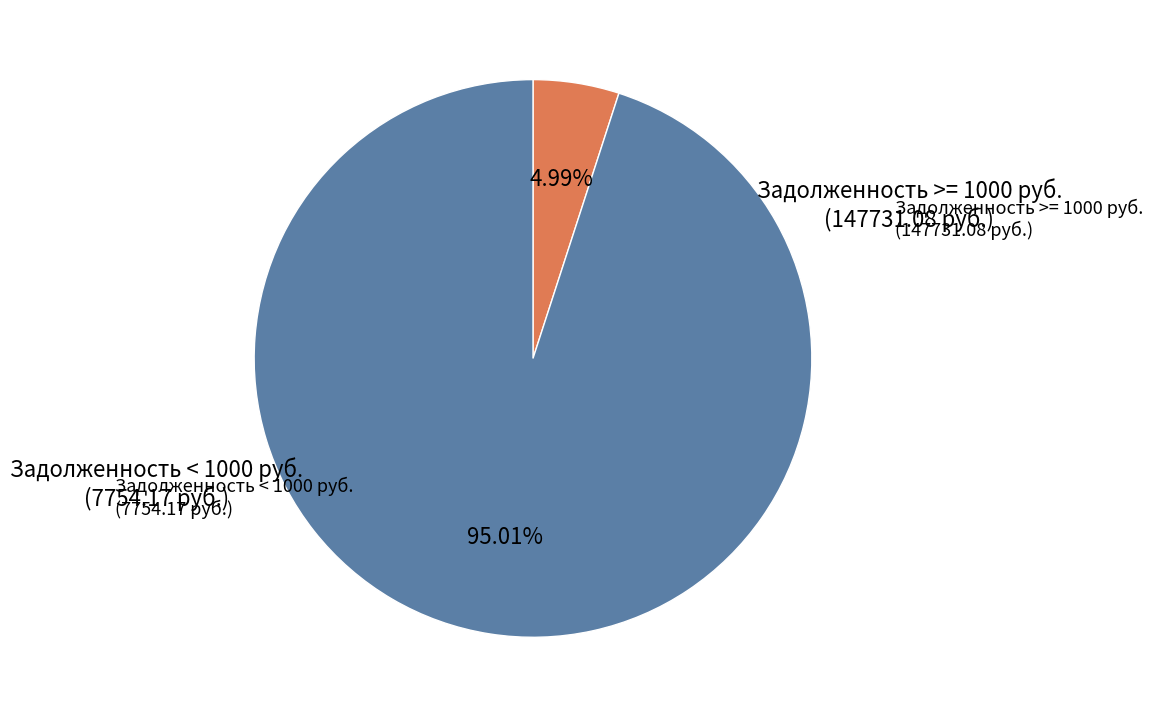

To the nearest percent, what is the average slice percentage?

50%